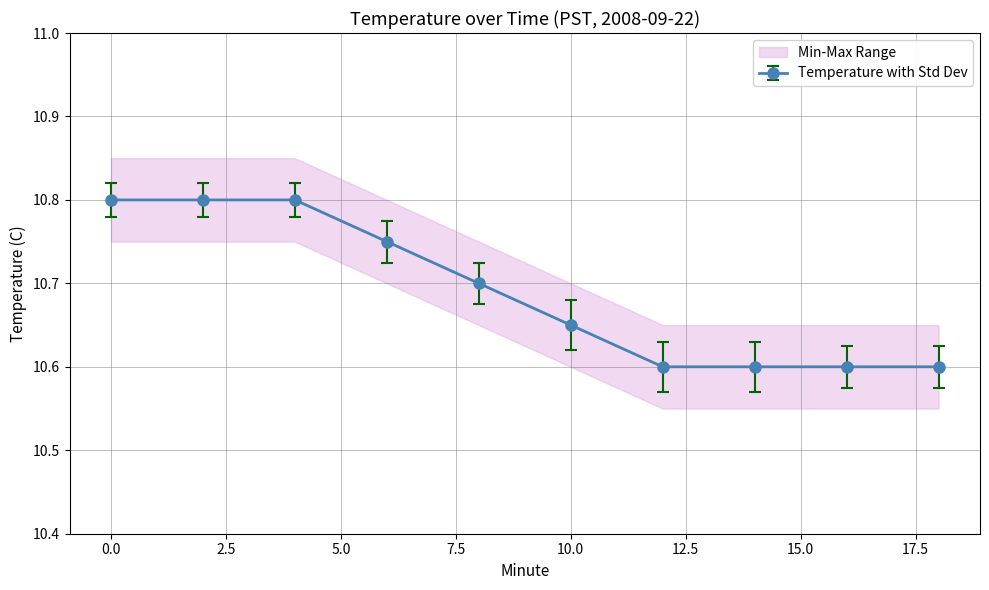

Rank the series at 6 from lowest to highest value.

min_temp, mean_temp, max_temp